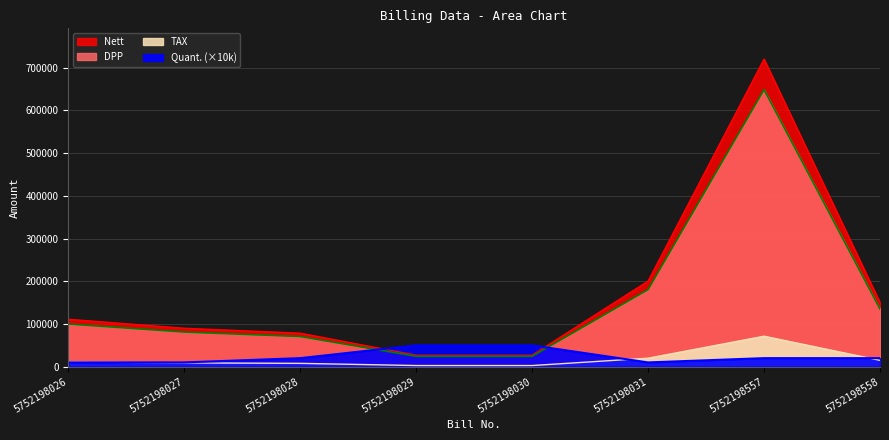

At which category is the sum across all series the highest?

5752198557